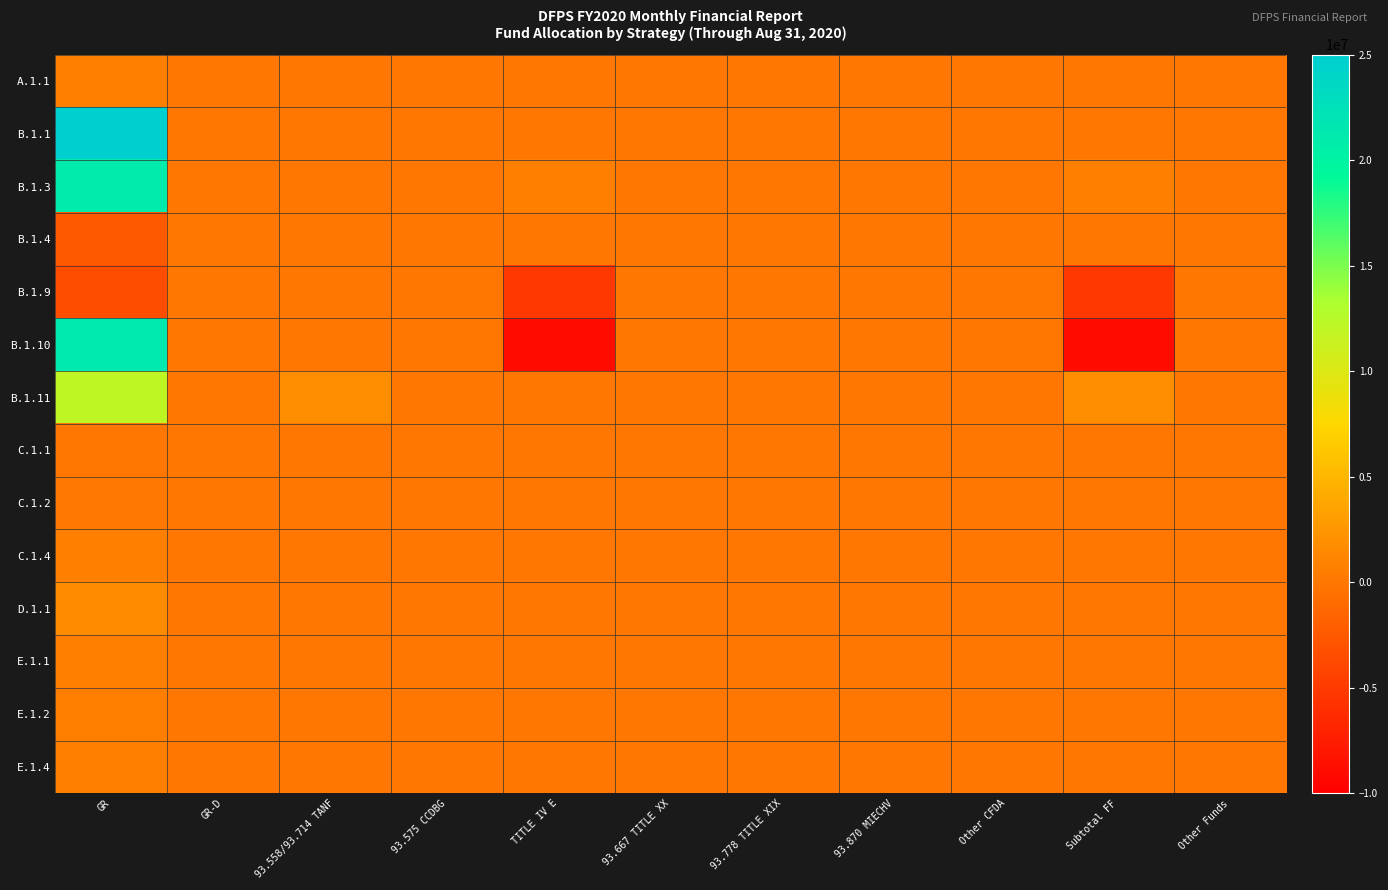

Which series has the largest range (max minus min)?

B.1.10